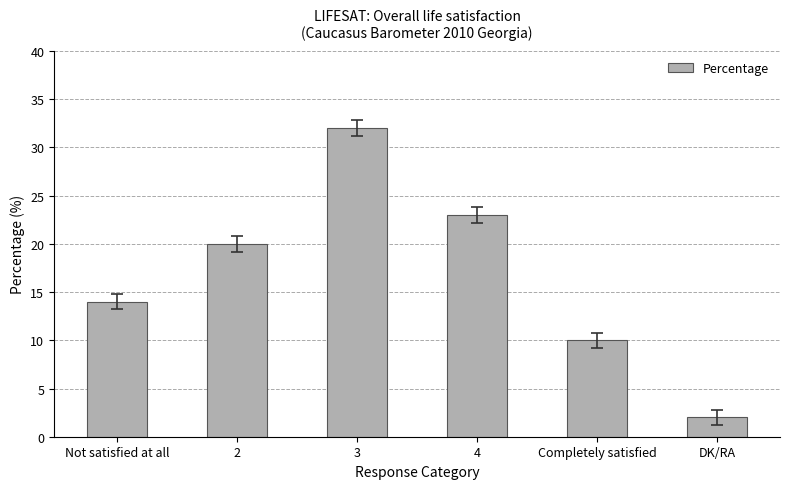

What is the value of the 5th bar from the left?

10